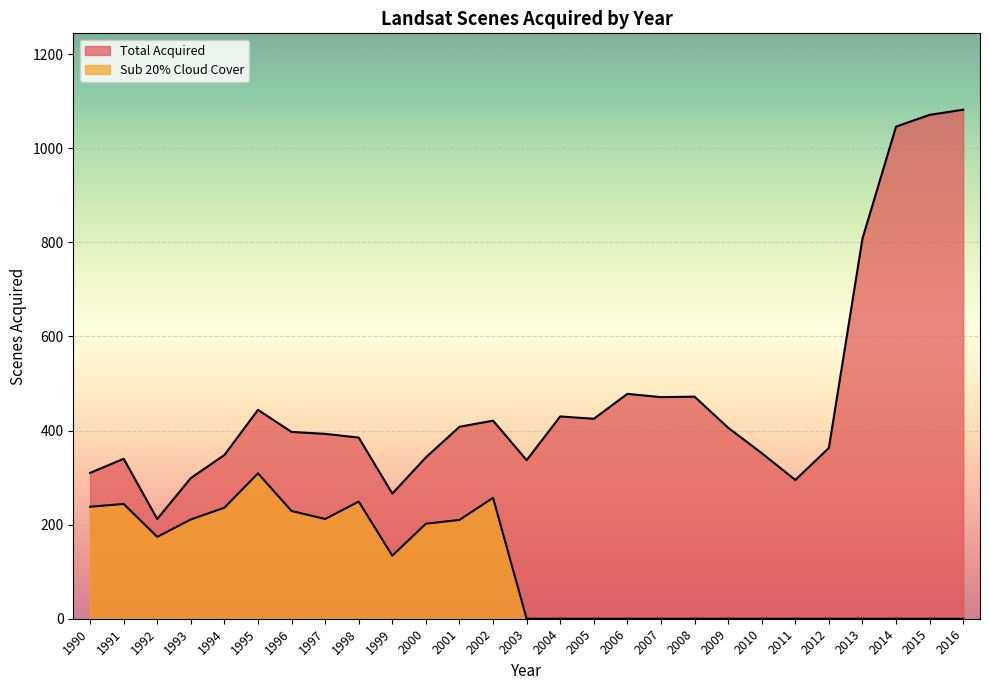

What is the maximum value for Sub 20% Cloud Cover?

309